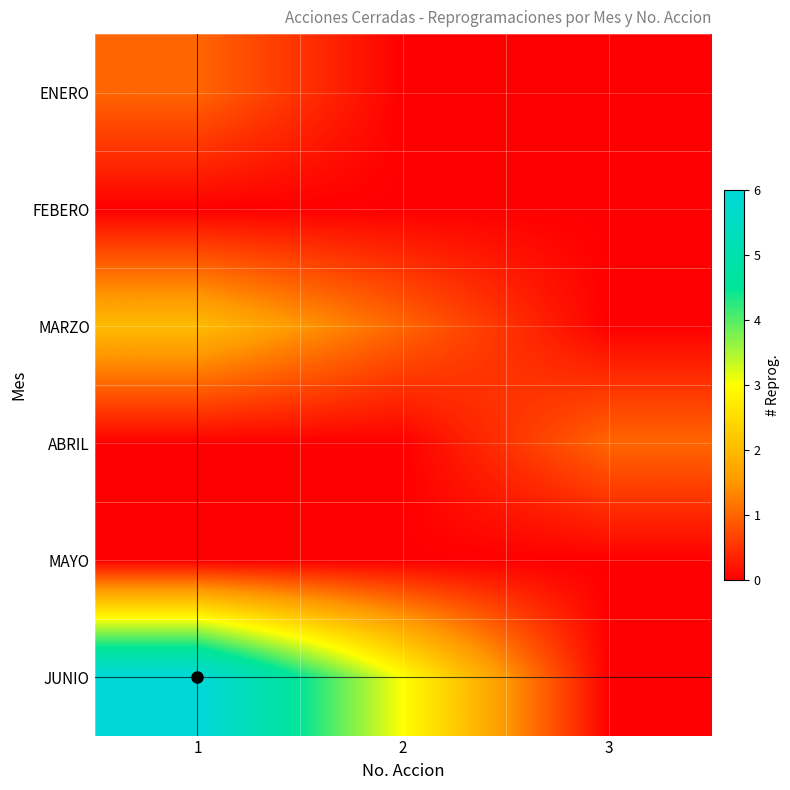

Which series has the largest total across all categories?

JUNIO